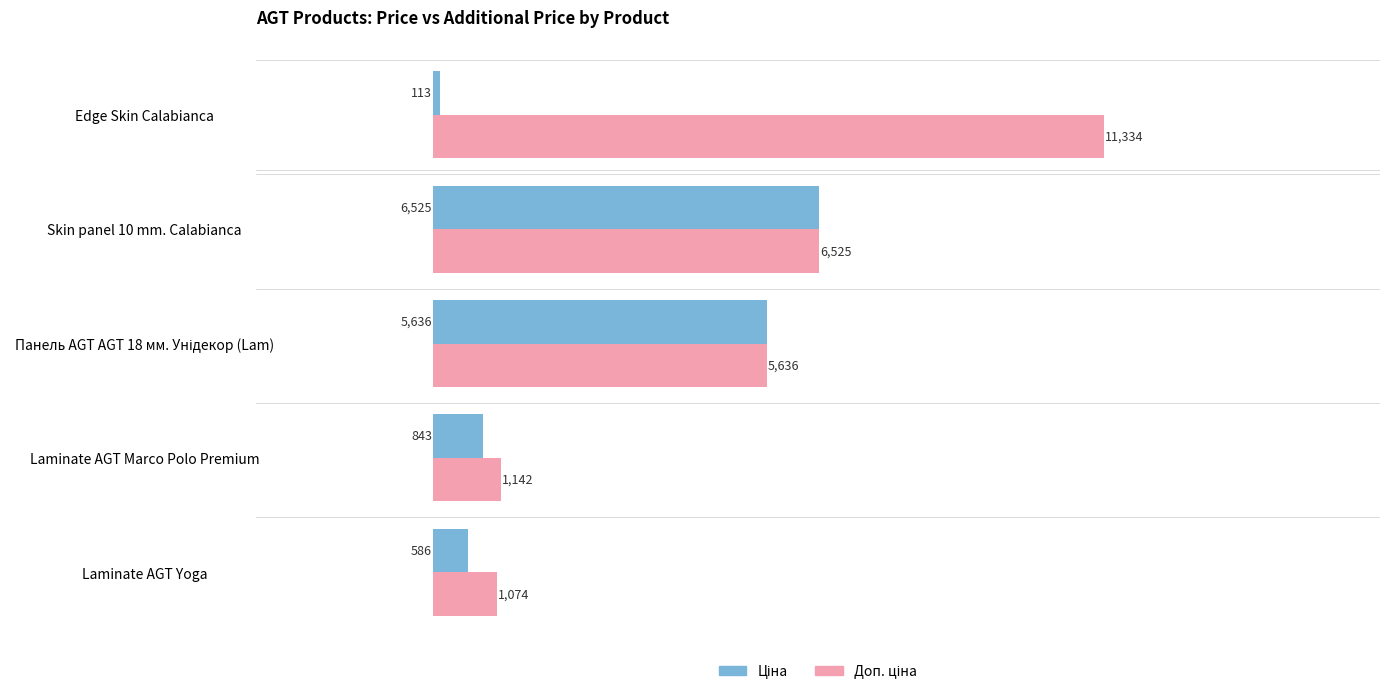

What is the smallest value displayed?

113.3